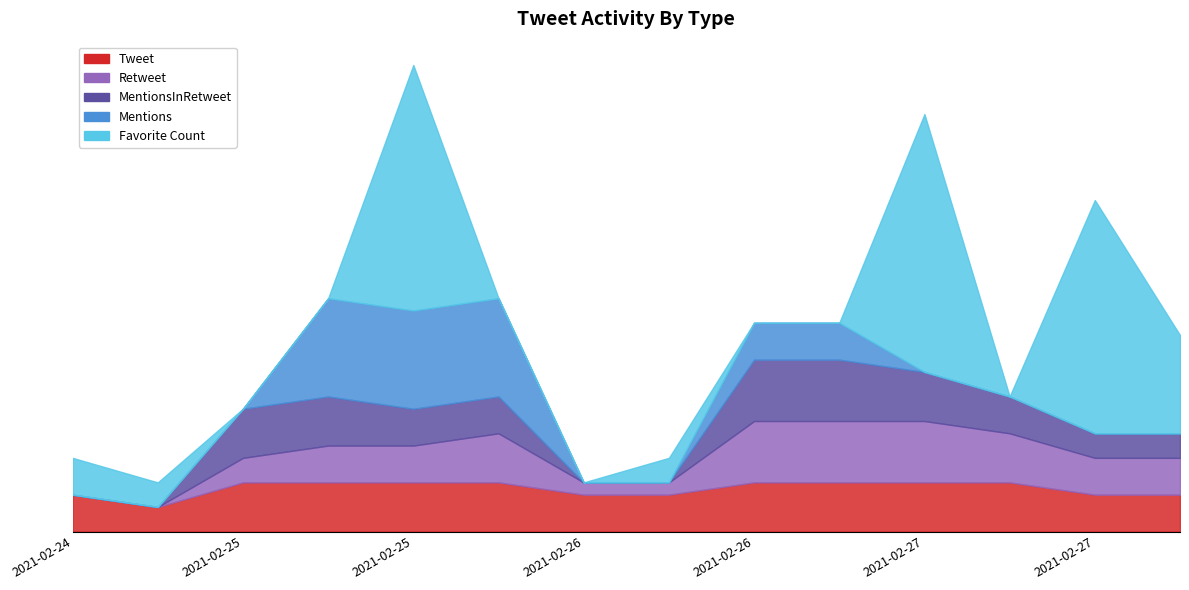

What is the highest value of the Tweet series?

4